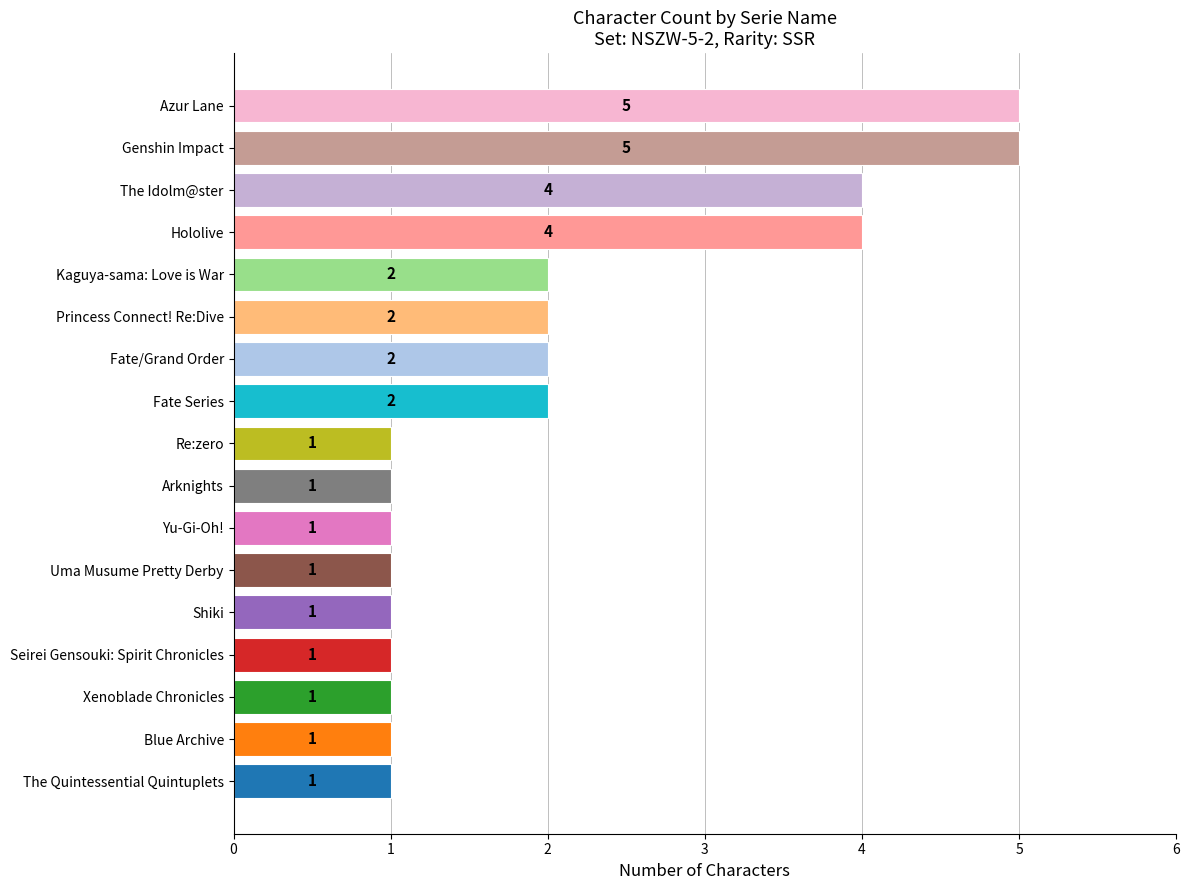

Which has a higher value, Seirei Gensouki: Spirit Chronicles or Genshin Impact?

Genshin Impact